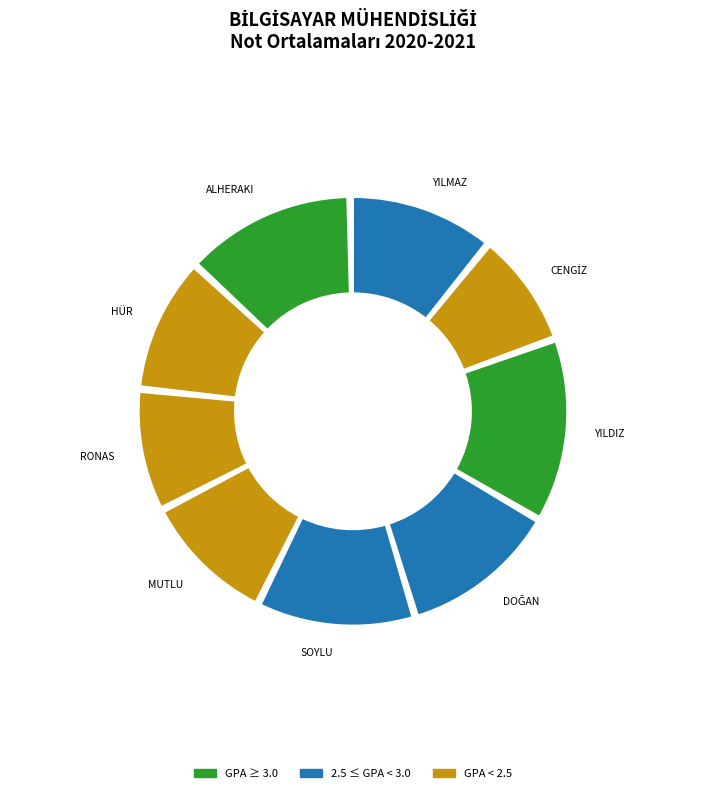

What percentage do ATAKAN SOYLU and AYŞE YILMAZ together represent?

23.0%